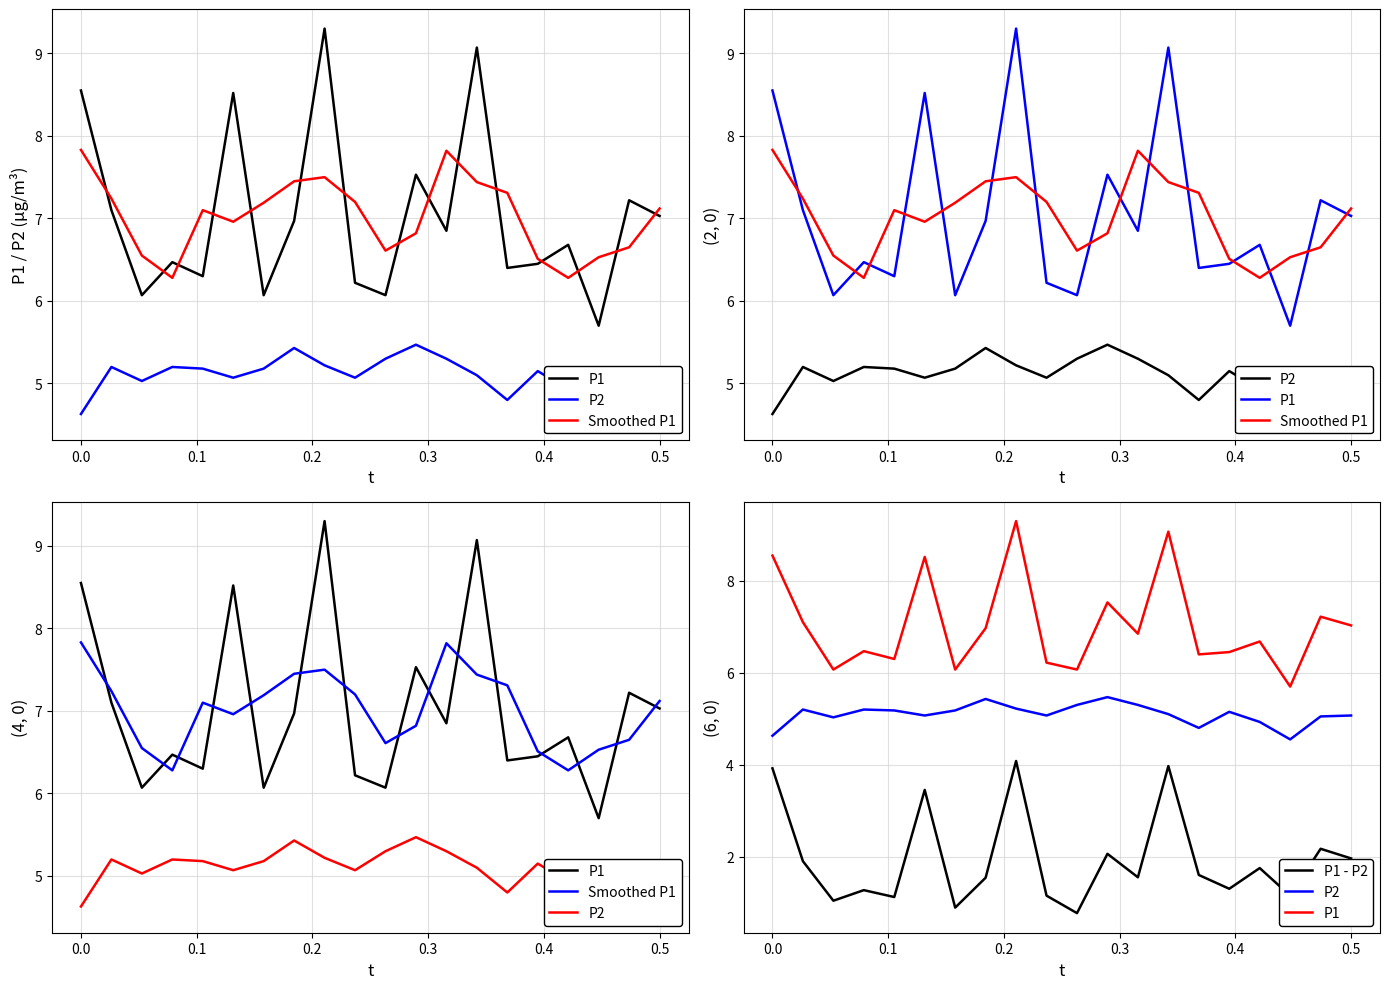

What is the difference between the maximum and minimum values in the P1 series?

3.6